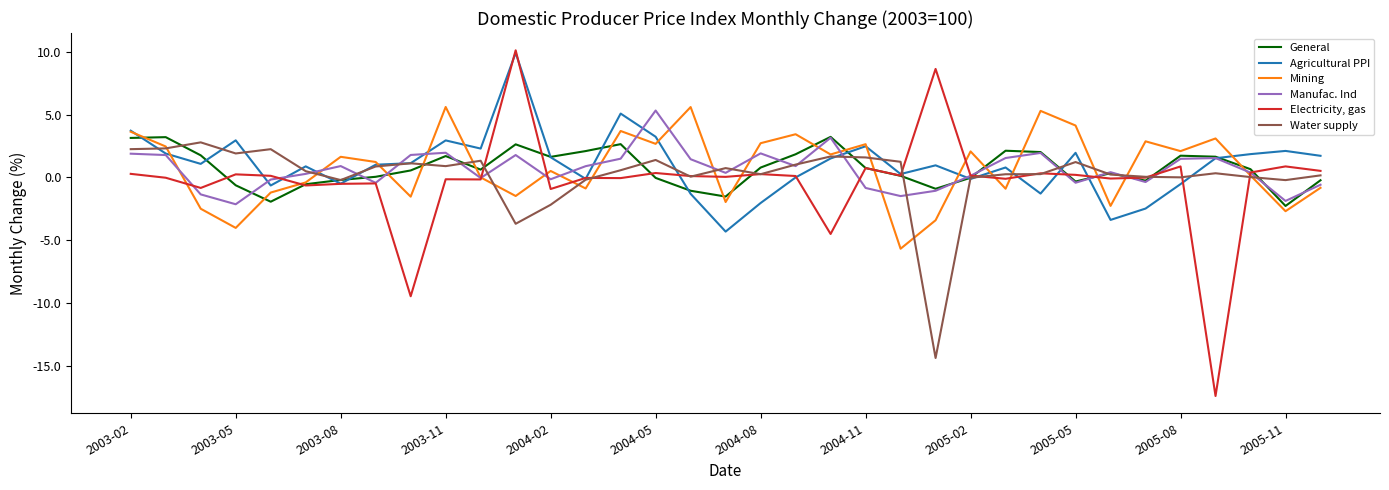

What is the greatest value displayed?

10.1